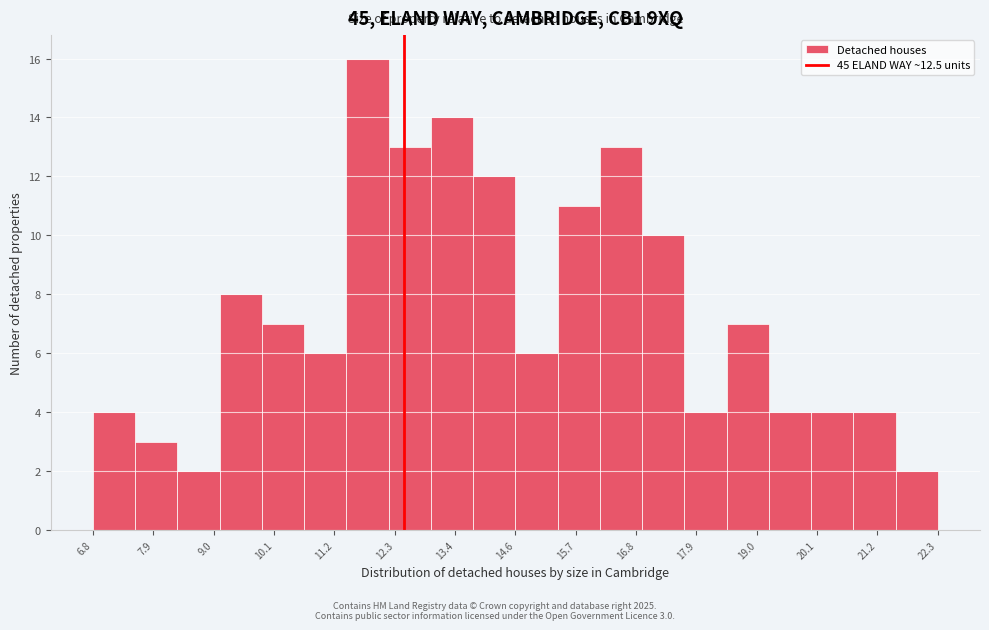

Around what value on the x-axis is the tallest bar? Give the approximate position of its centre, as read against the axis.

11.8